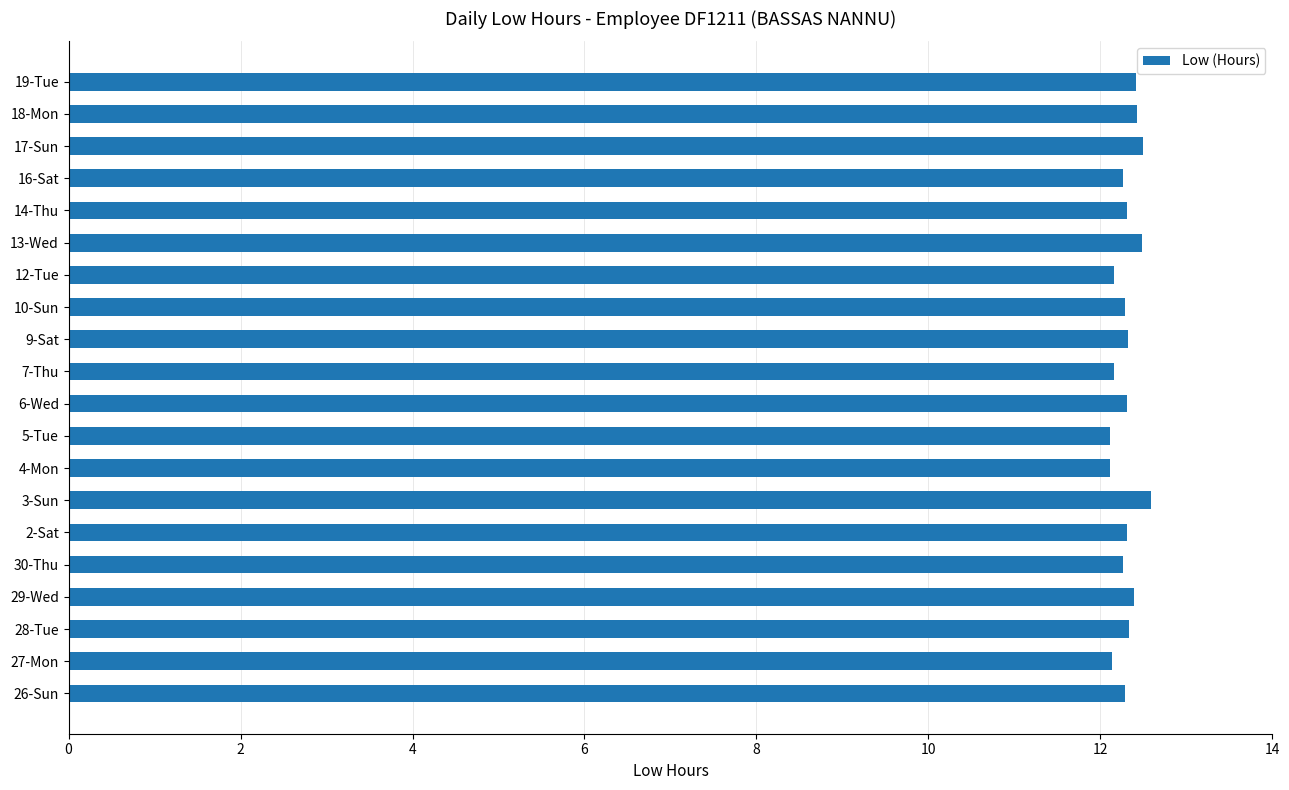

What is the difference between the maximum and minimum values?

0.5